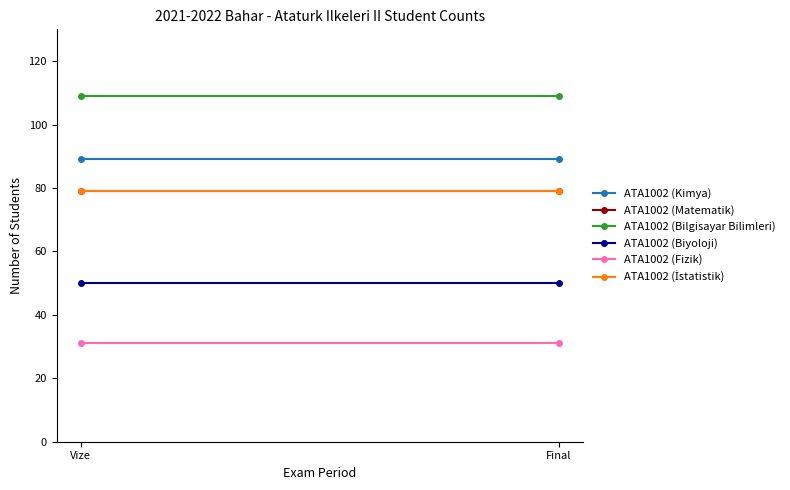

What is the minimum value shown in the chart?

31